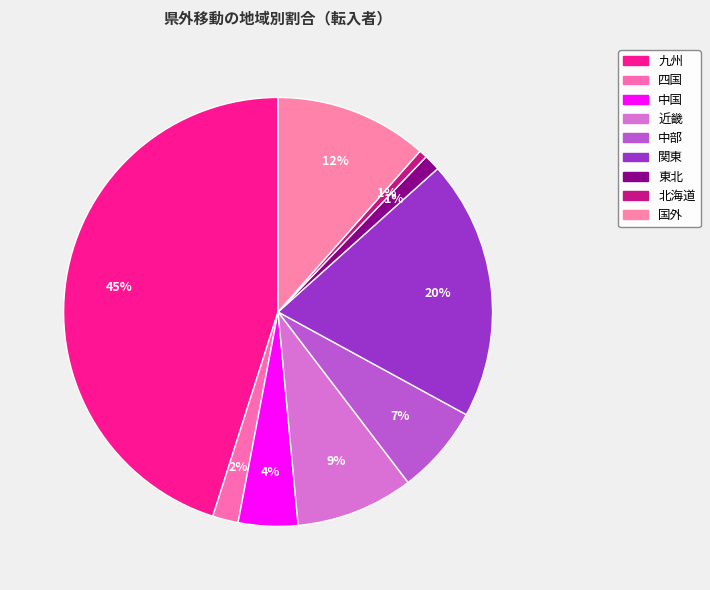

Does 関東 represent more than half of the total?

No